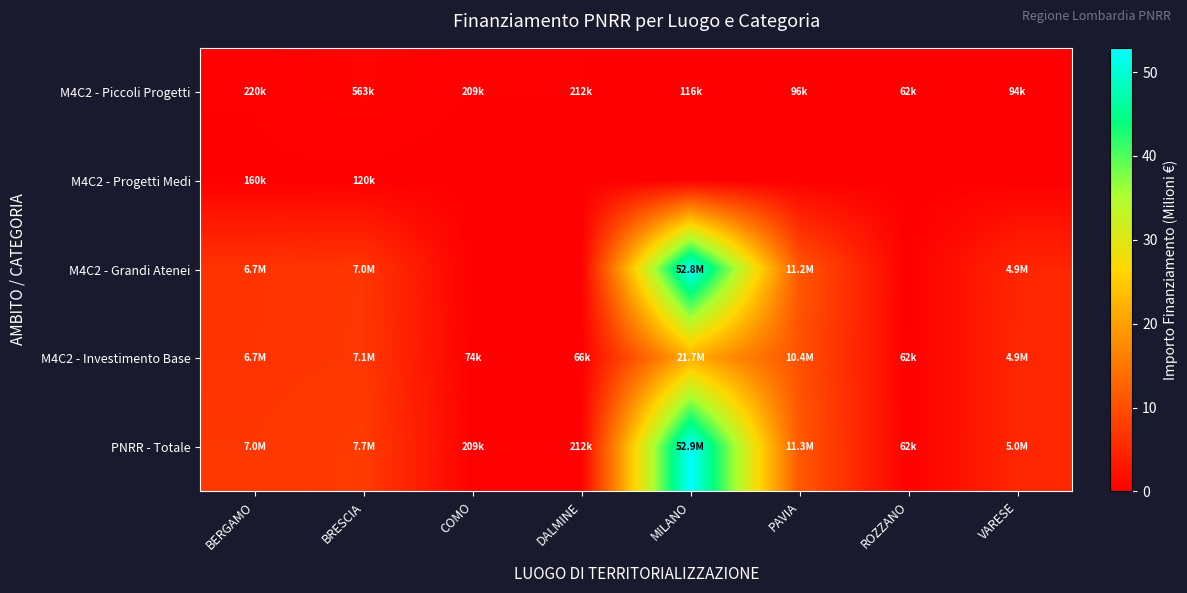

Which category has the highest value across all series?

MILANO